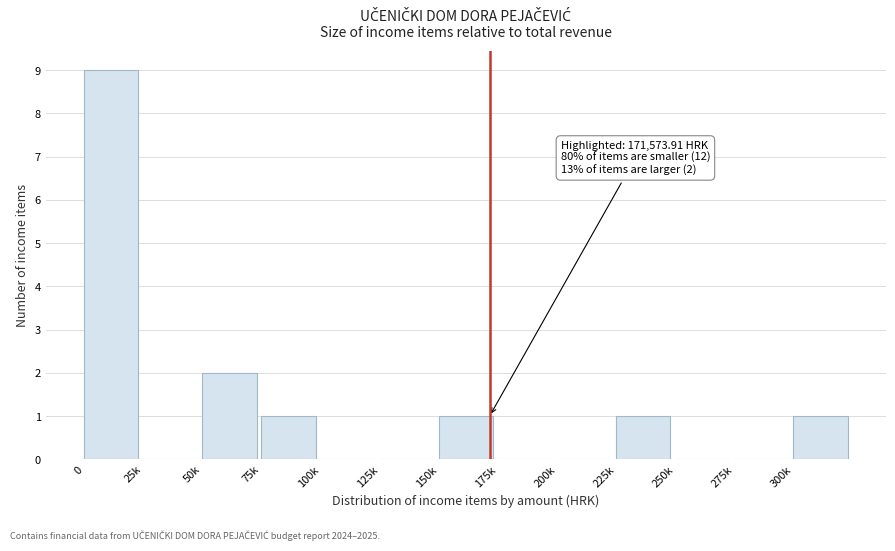

Reading left to right, what are all the values shown in this chart?

0=9	25k=0	50k=2	75k=1	100k=0	125k=0	150k=1	175k=0	200k=0	225k=1	250k=0	275k=0	300k=1